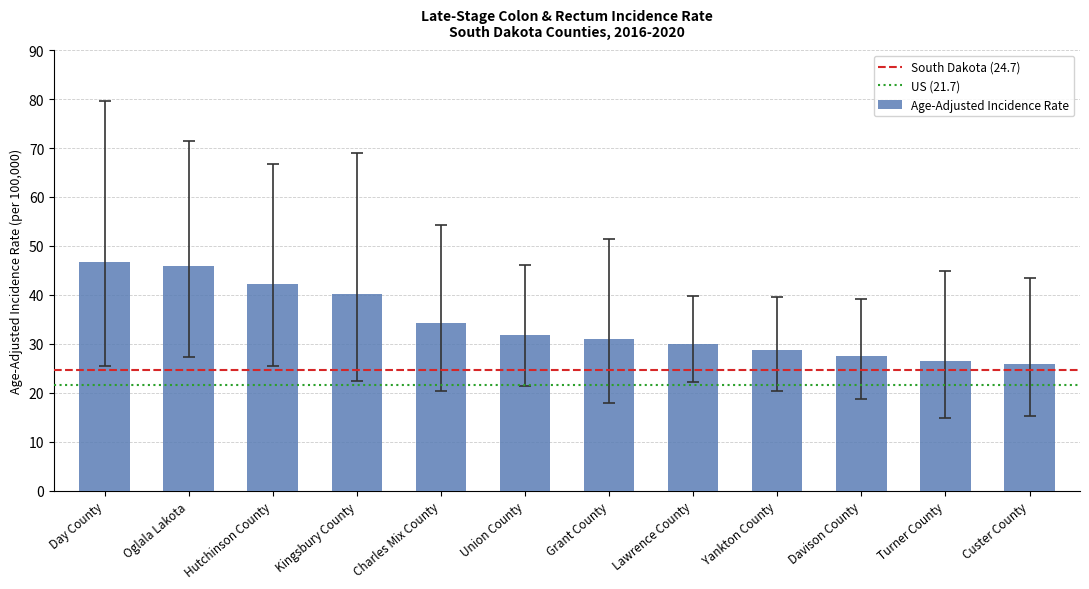

Reading left to right, list all the values displayed in this chart.

46.7	45.9	42.2	40.2	34.2	31.9	30.9	30.0	28.7	27.5	26.5	25.8